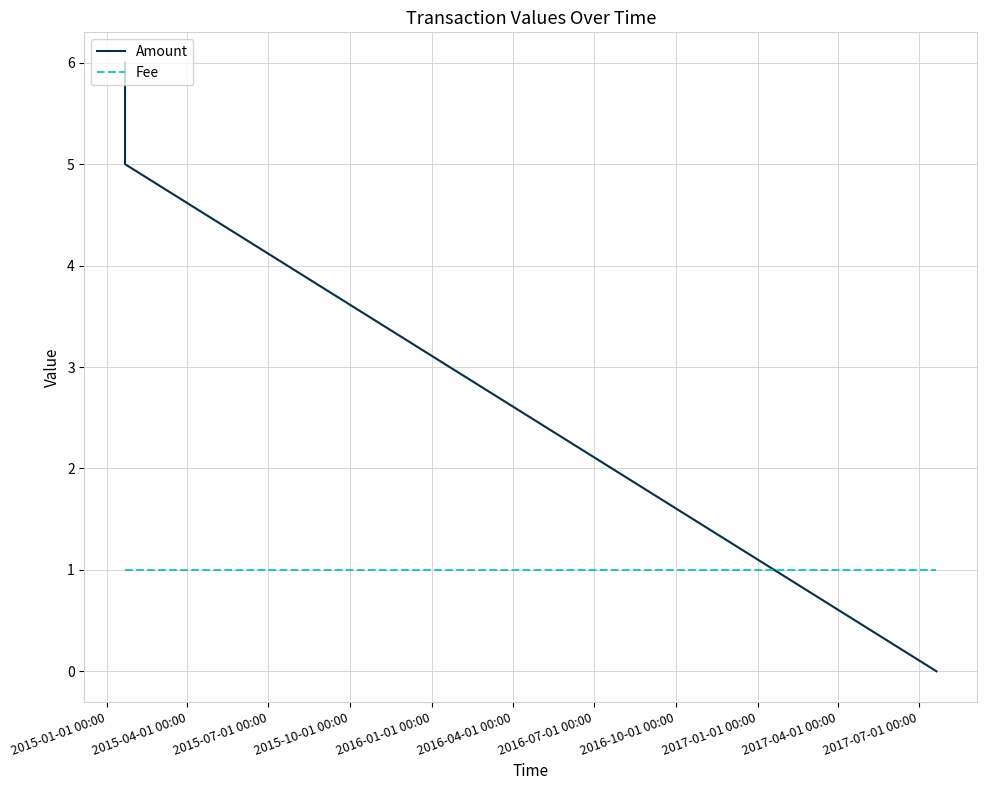

Which series has the largest total across all categories?

Amount